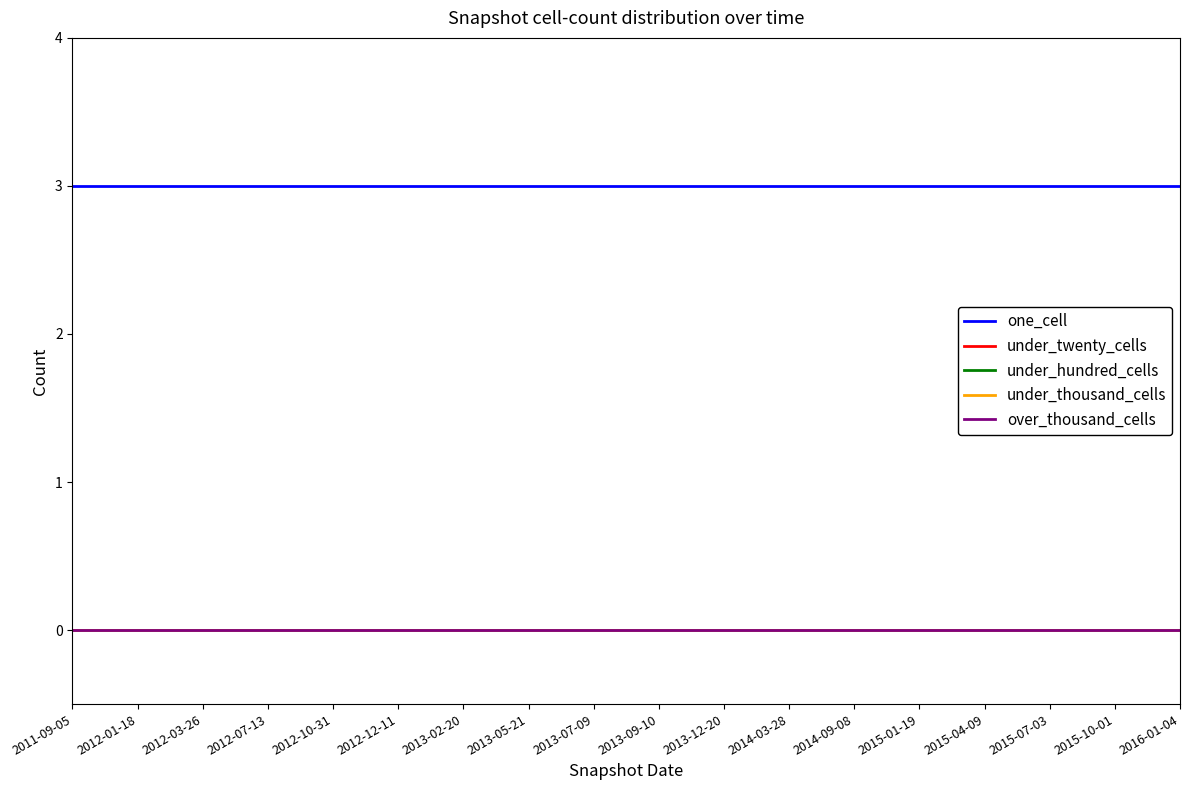

Does the chart display data point markers on the line(s)?

No